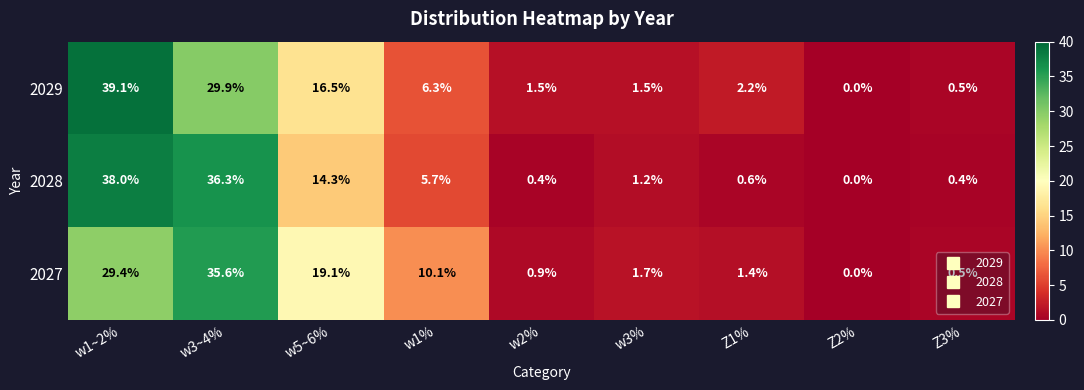

Which series has the largest total across all categories?

2027